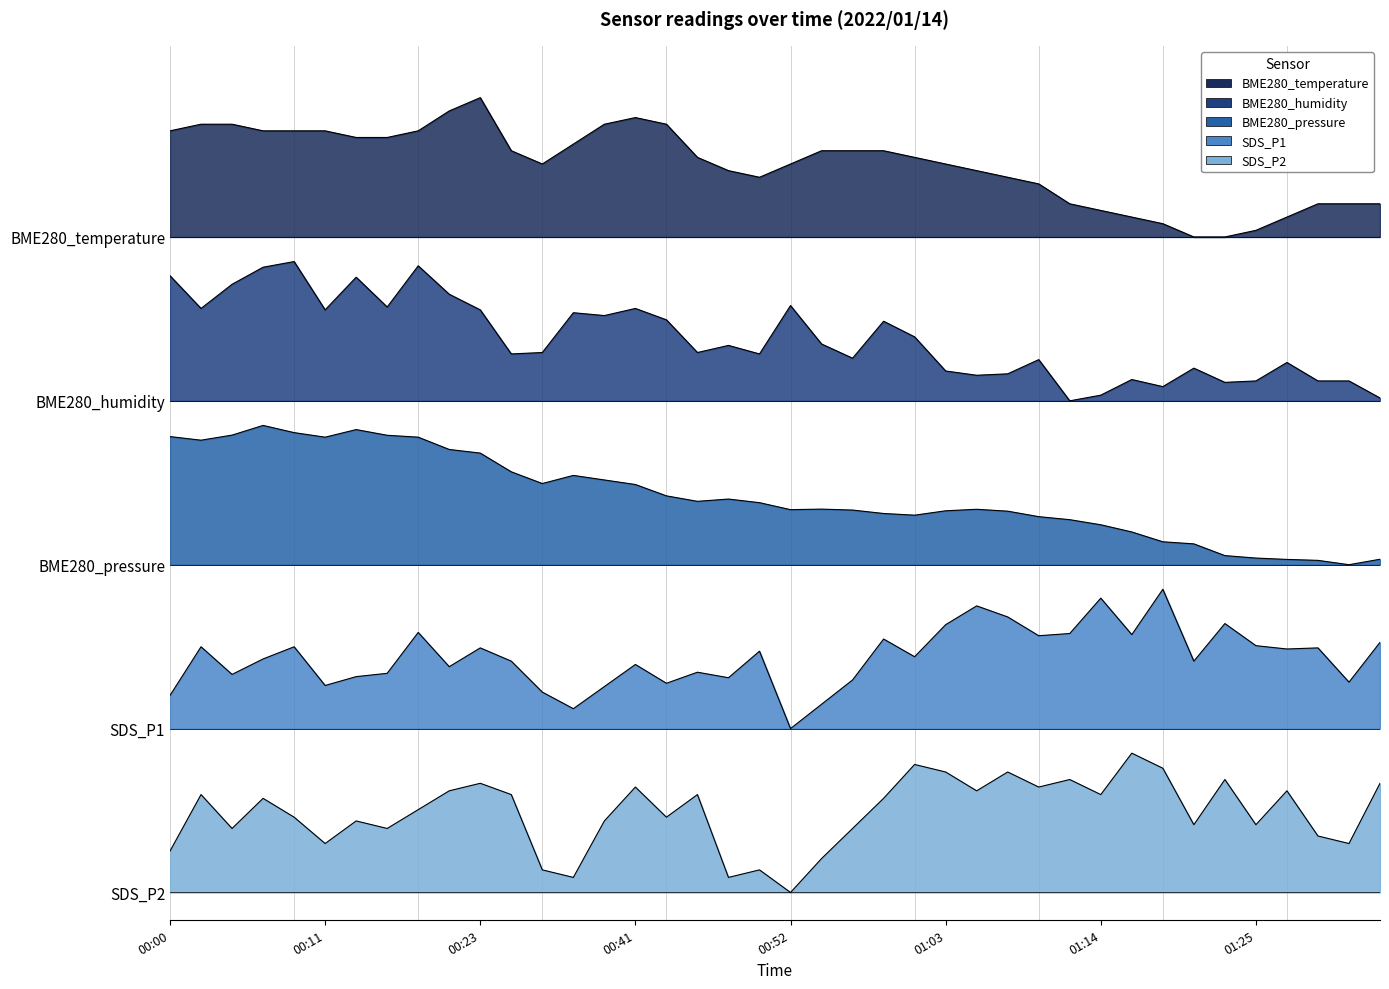

The BME280_pressure series shows 1.0 at 00:00. True or false?

False